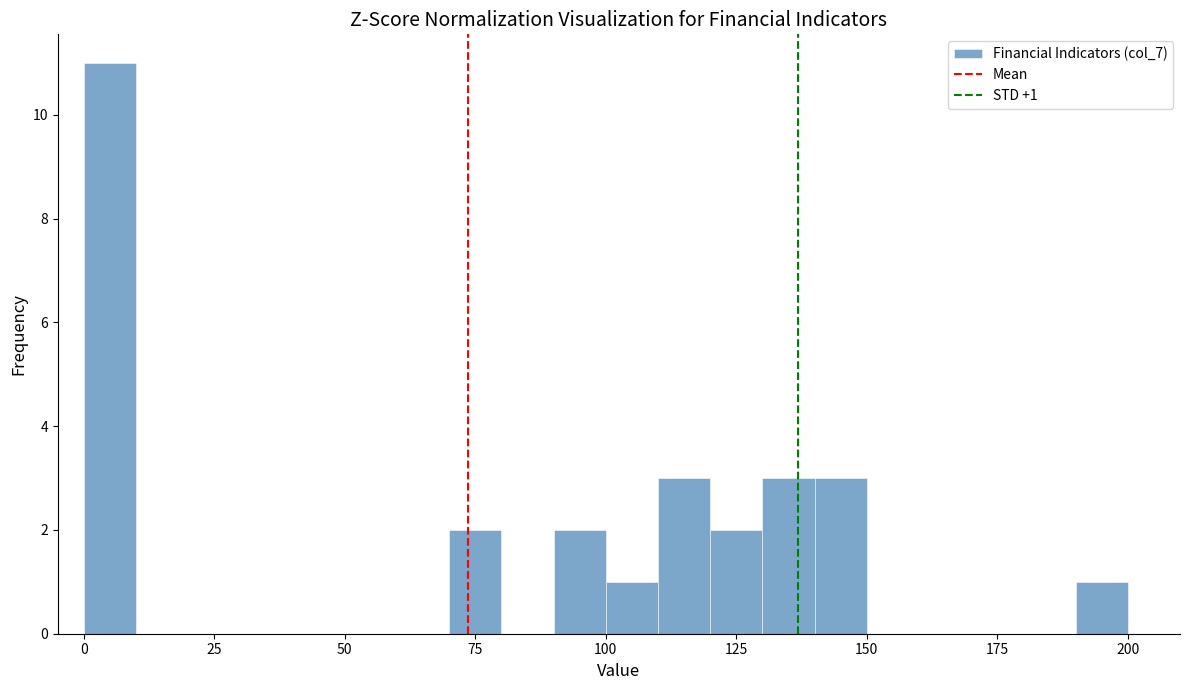

Around what value on the x-axis is the tallest bar? Give the approximate position of its centre, as read against the axis.

5